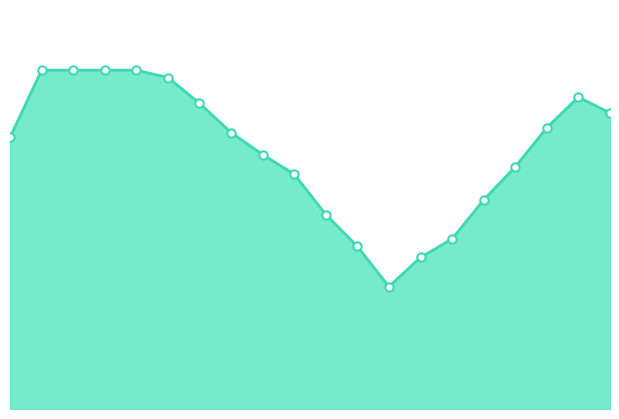

What is the value of the 2nd point from the left?

100.0